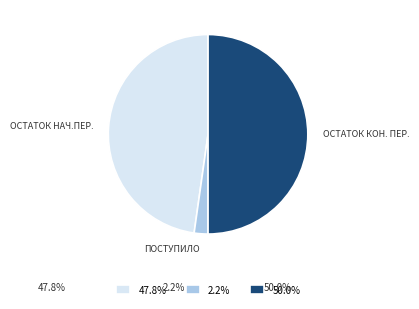

Does 2.2% represent more than half of the total?

No